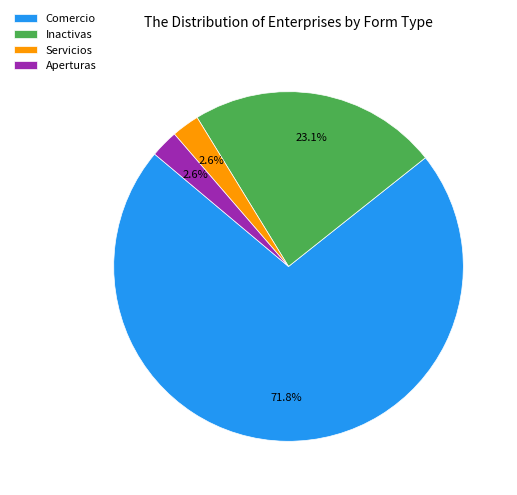

To the nearest percent, what is the difference between the largest and smallest slice percentages?

69%